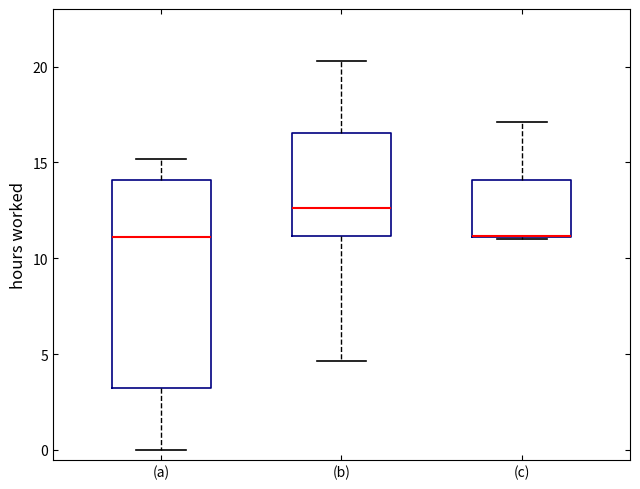

Reading left to right, transcribe this box plot: for each box, give where its median line is, the range the box spans, and where its two whiskers end, as read against the y-axis. The values are not printed on the chart, so give them approximately, as read against the axis.

(a): median 11.0, box 3.0 to 14.0, whiskers 0.0 to 15.0
(b): median 12.5, box 11.0 to 16.5, whiskers 4.5 to 20.5
(c): median 11.0 (drawn on the box's lower edge), box 11.0 to 14.0, whiskers 11.0 to 17.0